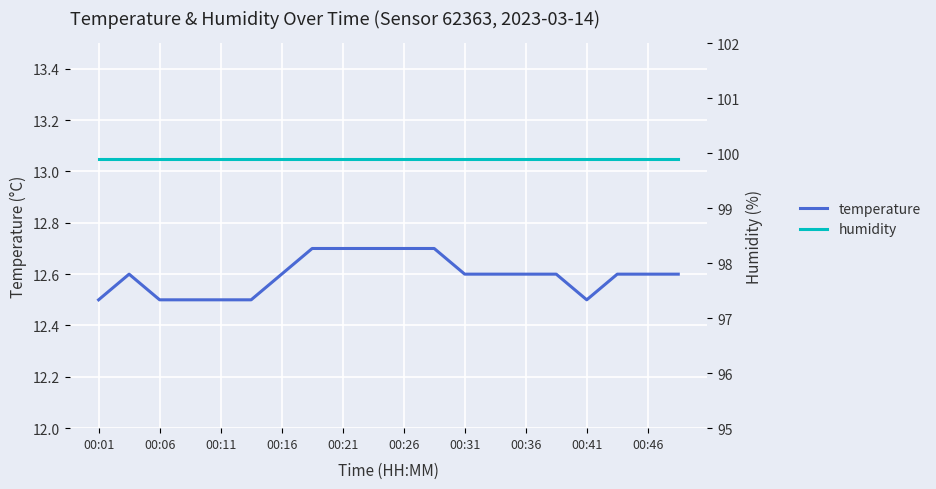

What is the total value across all series at 00:46?

112.5